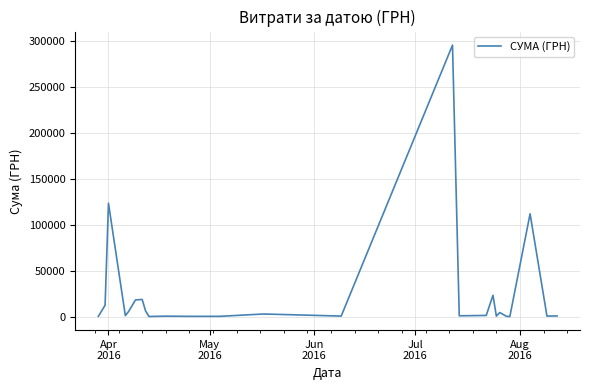

What is the difference between the maximum and minimum values?

295540.8